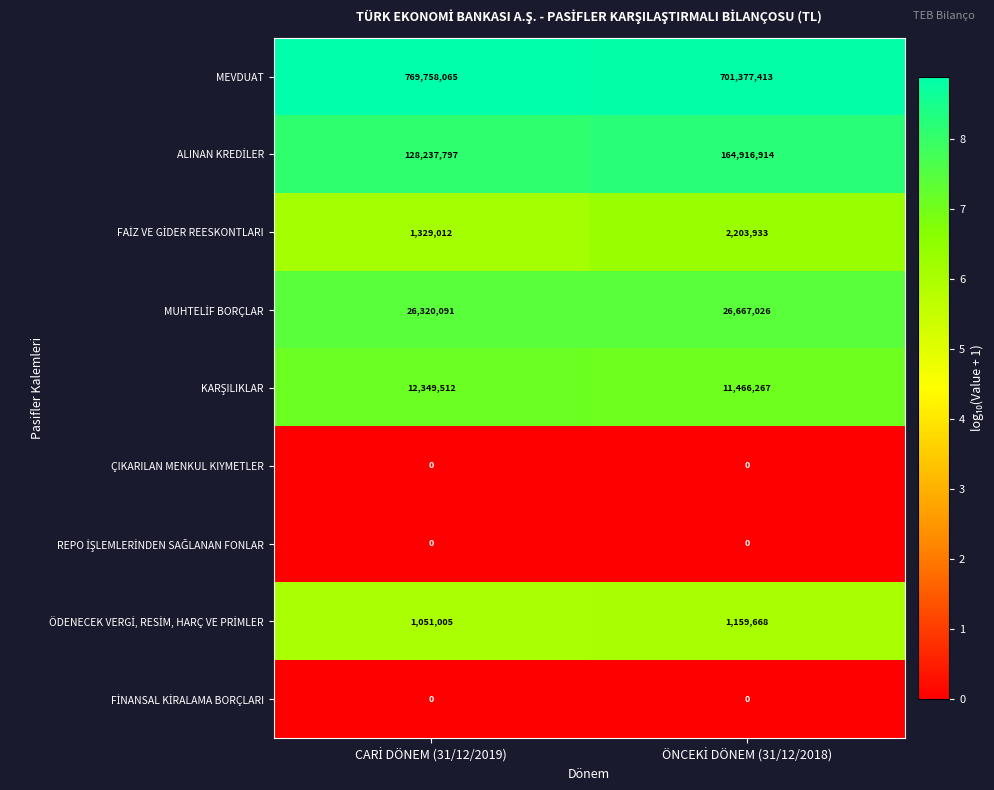

What is the greatest value displayed?

769758065